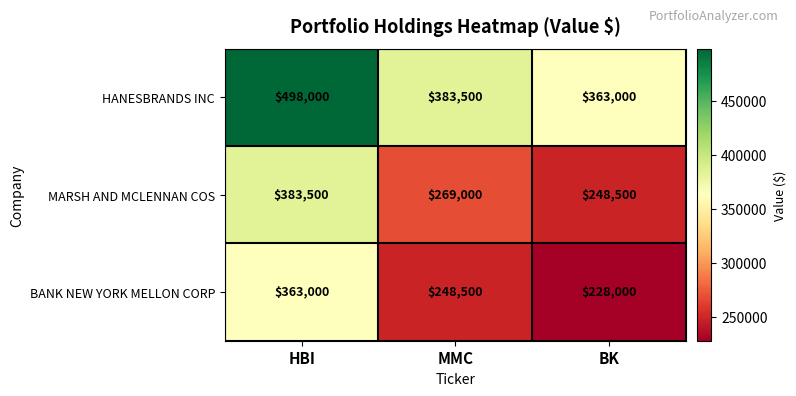

What is the spread (max minus min) of values at HBI?

135000